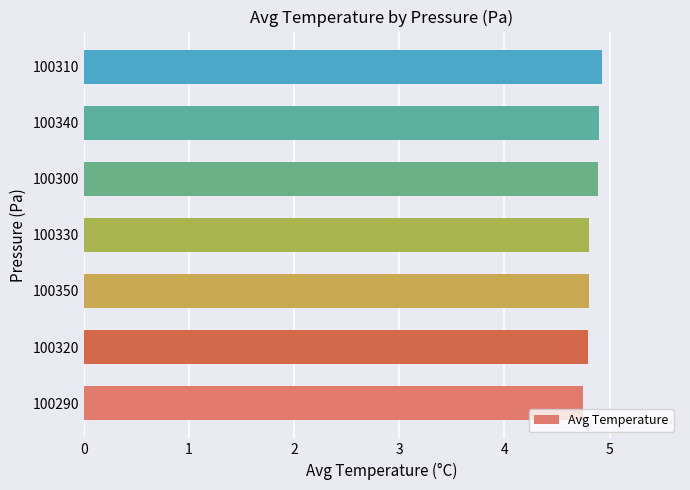

Are the bars grouped side by side (vs. stacked)?

No